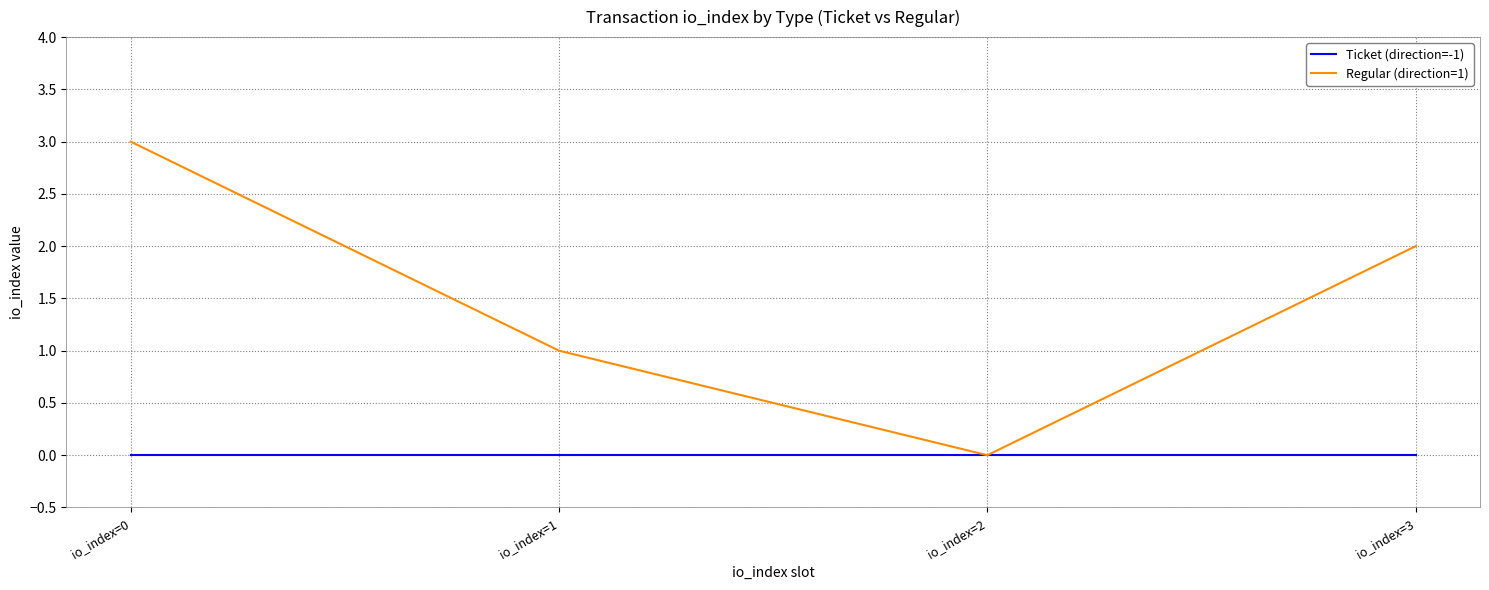

Rank the series at io_index=1 from highest to lowest value.

Regular (direction=1), Ticket (direction=-1)